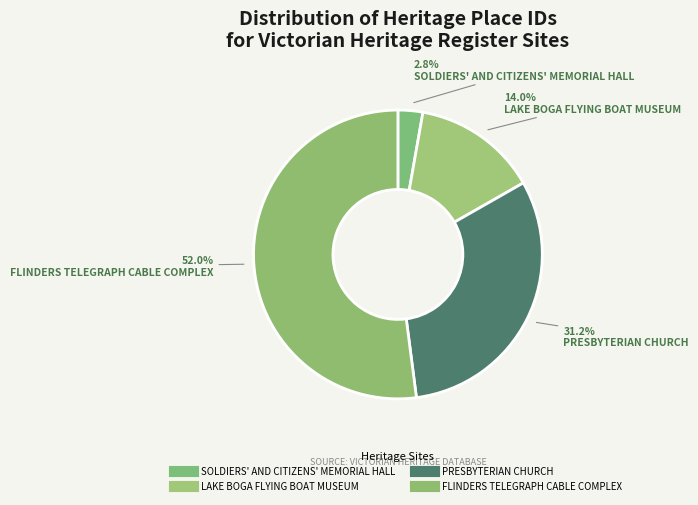

How many slices are in this pie chart?

4